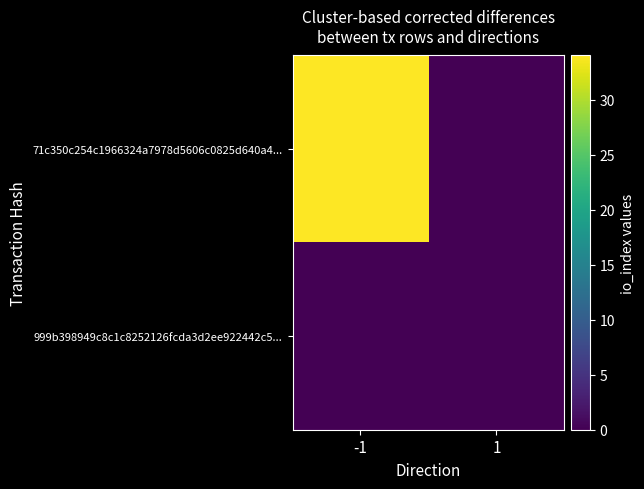

How many distinct data groups are displayed?

2